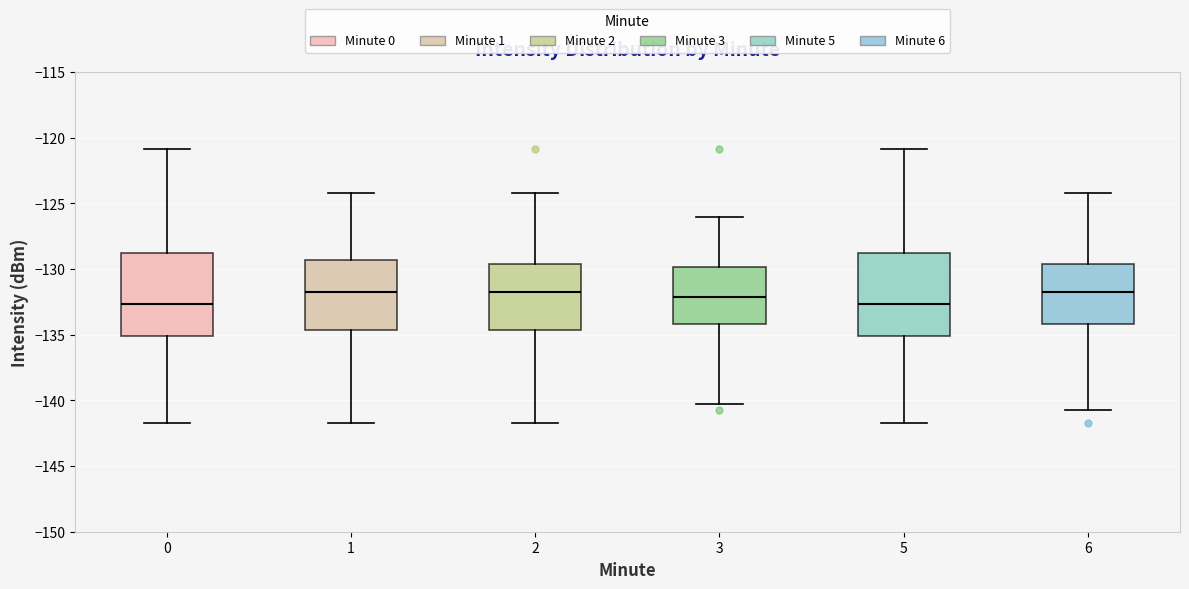

Reading left to right, transcribe this box plot: for each box, give where its median line is, the range the box spans, and where its two whiskers end, as read against the y-axis. The values are not printed on the chart, so give them approximately, as read against the axis.

0: median -132.5, box -135.0 to -129.0, whiskers -141.5 to -121.0
1: median -132.0, box -134.5 to -129.5, whiskers -141.5 to -124.0
2: median -132.0, box -134.5 to -129.5, whiskers -141.5 to -124.0
3: median -132.0, box -134.0 to -130.0, whiskers -140.5 to -126.0
5: median -132.5, box -135.0 to -129.0, whiskers -141.5 to -121.0
6: median -132.0, box -134.0 to -129.5, whiskers -141.0 to -124.0